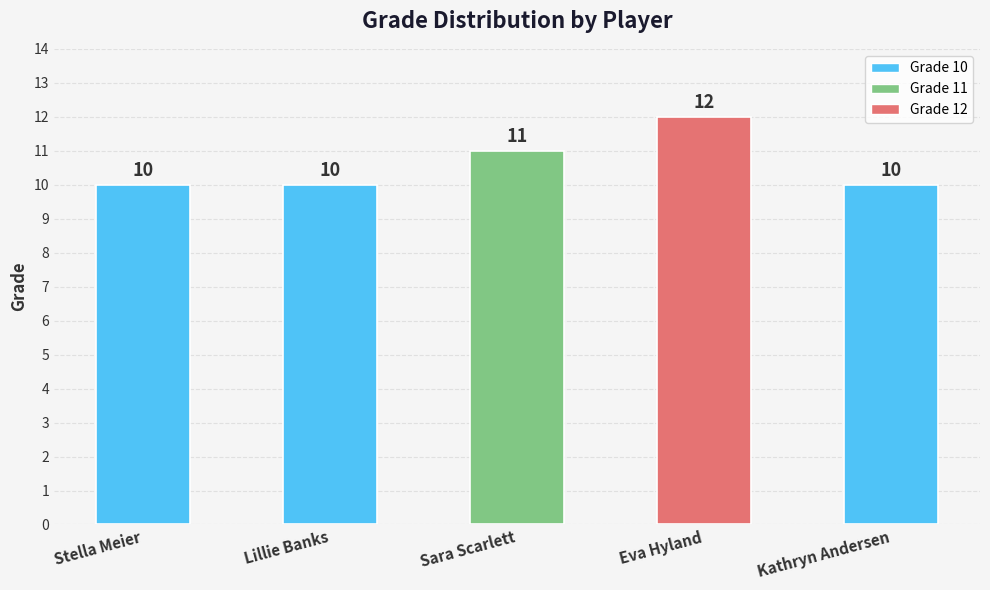

Reading left to right, list all the values displayed in this chart.

Stella Meier=10	Lillie Banks=10	Sara Scarlett=11	Eva Hyland=12	Kathryn Andersen=10